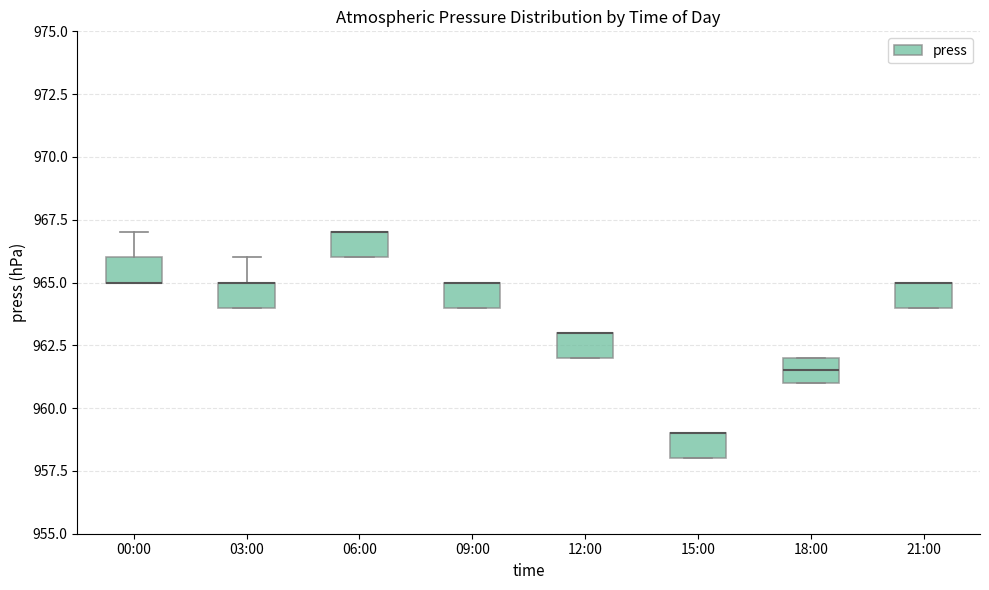

Reading left to right, transcribe this box plot: for each box, give where its median line is, the range the box spans, and where its two whiskers end, as read against the y-axis. The values are not printed on the chart, so give them approximately, as read against the axis.

00:00: median 965.0 (drawn on the box's lower edge), box 965.0 to 966.0, whiskers 965.0 to 967.0
03:00: median 965.0 (drawn on the box's upper edge), box 964.0 to 965.0, whiskers 964.0 to 966.0
06:00: median 967.0 (drawn on the box's upper edge), box 966.0 to 967.0, whiskers 966.0 to 967.0
09:00: median 965.0 (drawn on the box's upper edge), box 964.0 to 965.0, whiskers 964.0 to 965.0
12:00: median 963.0 (drawn on the box's upper edge), box 962.0 to 963.0, whiskers 962.0 to 963.0
15:00: median 959.0 (drawn on the box's upper edge), box 958.0 to 959.0, whiskers 958.0 to 959.0
18:00: median 961.5, box 961.0 to 962.0, whiskers 961.0 to 962.0
21:00: median 965.0 (drawn on the box's upper edge), box 964.0 to 965.0, whiskers 964.0 to 965.0